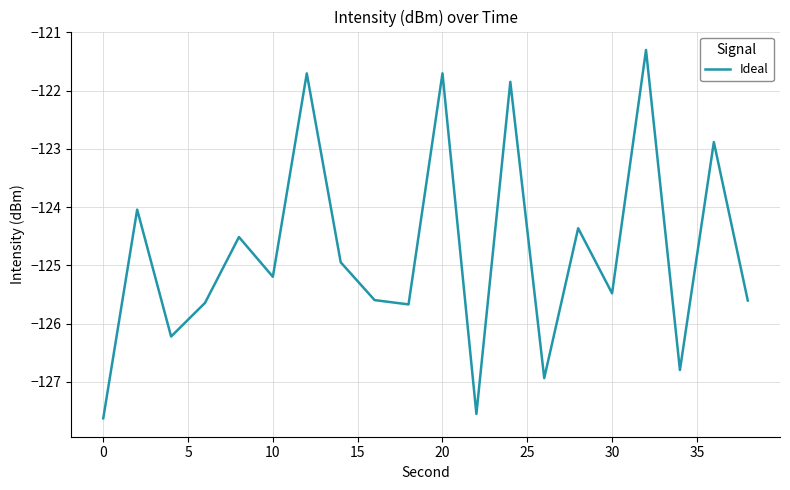

What is the greatest value displayed?

-121.3